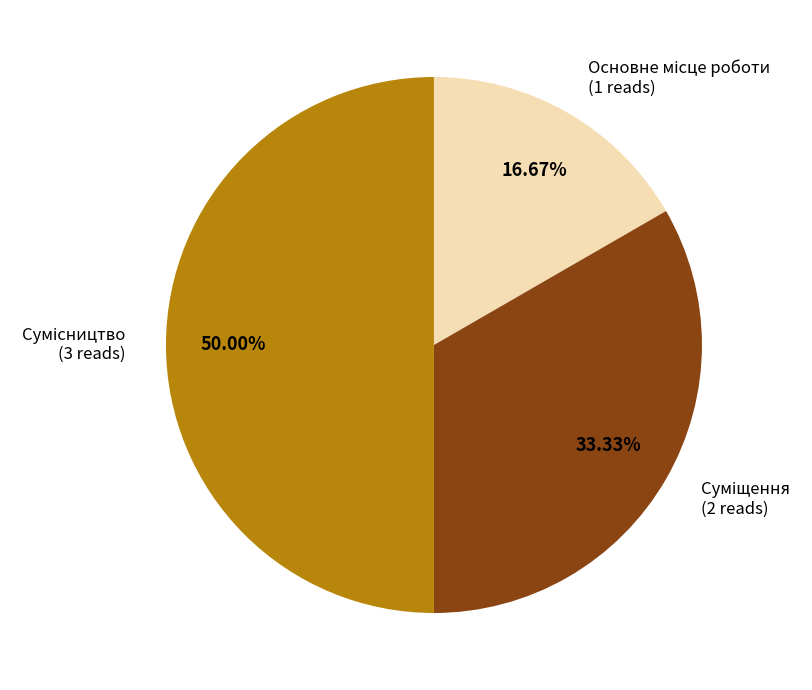

What percentage is the Основне місце роботи slice, to the nearest percent?

17%